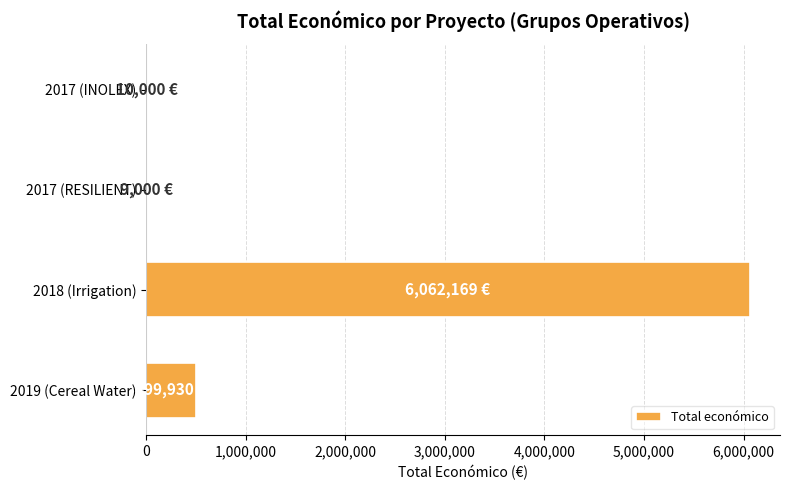

Between 2019 (Cereal Water) and 2018 (Irrigation), which is larger?

2018 (Irrigation)